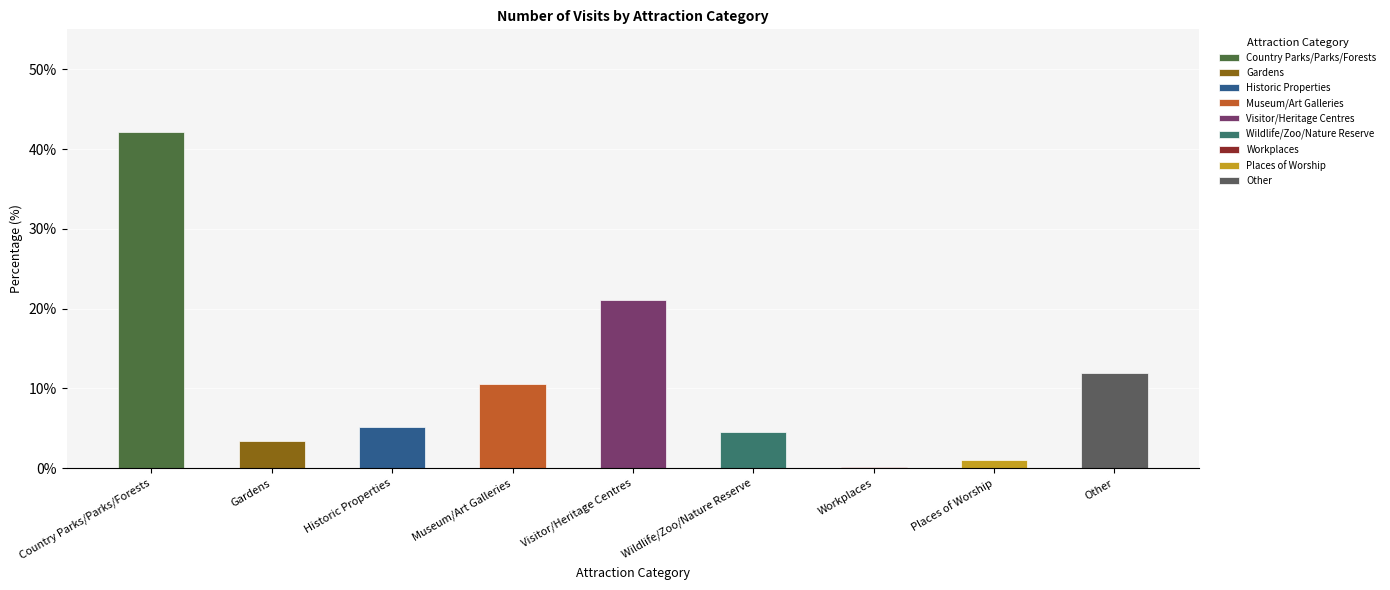

The value at Places of Worship is 1.7. True or false?

False